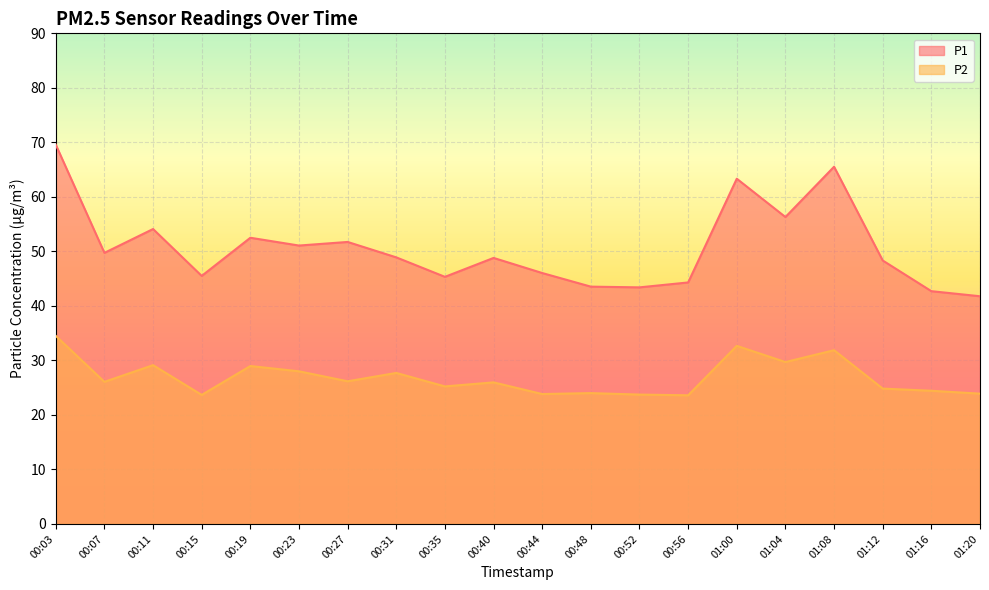

What is the maximum value shown in the chart?

69.6